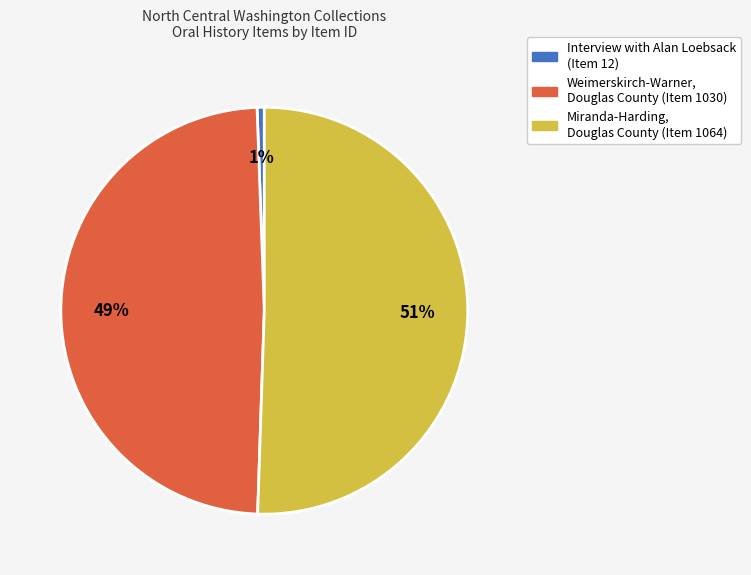

To the nearest percent, what is the difference between the Miranda-Harding, Douglas County (Item 1064) and Weimerskirch-Warner, Douglas County (Item 1030) slice percentages?

2%